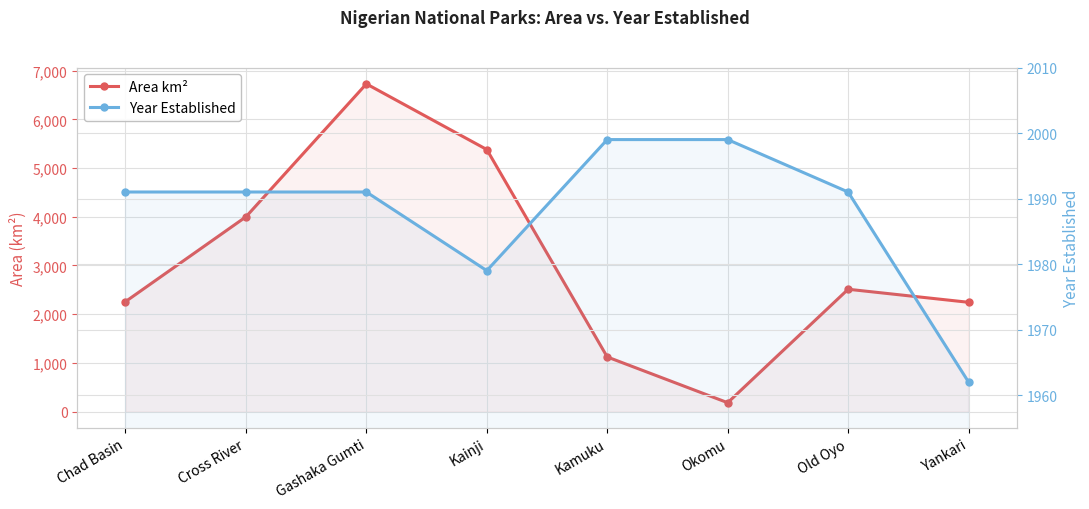

Reading right to left, list all the values displayed in this chart.

Area km²: Yankari=2244	Old Oyo=2512	Okomu=181	Kamuku=1121	Kainji=5382	Gashaka Gumti=6731	Cross River=4000	Chad Basin=2258
Year Established: Yankari=1962	Old Oyo=1991	Okomu=1999	Kamuku=1999	Kainji=1979	Gashaka Gumti=1991	Cross River=1991	Chad Basin=1991